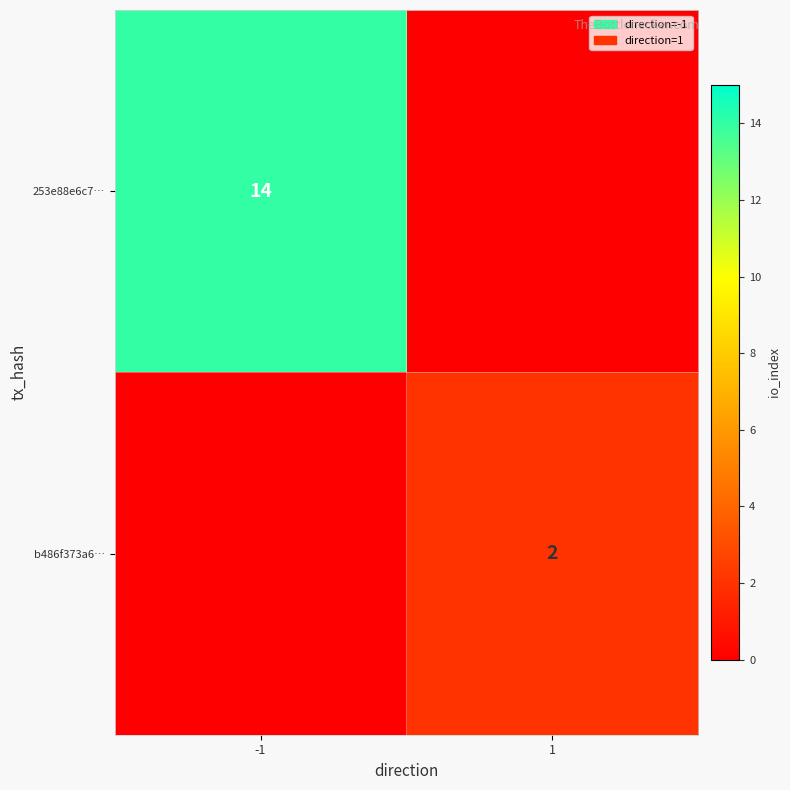

Is it true that 253e88e6c7… equals 3 at -1?

False